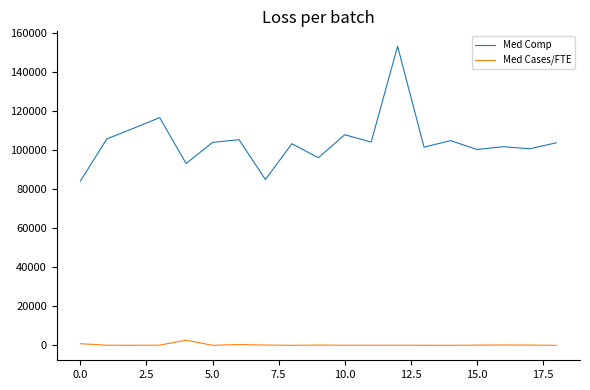

What is the greatest value displayed?

153154.6